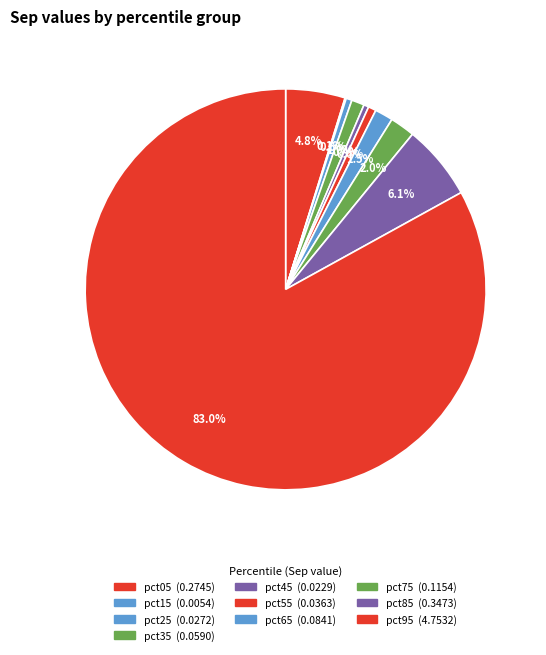

What is the smallest slice in the pie chart?

pct15